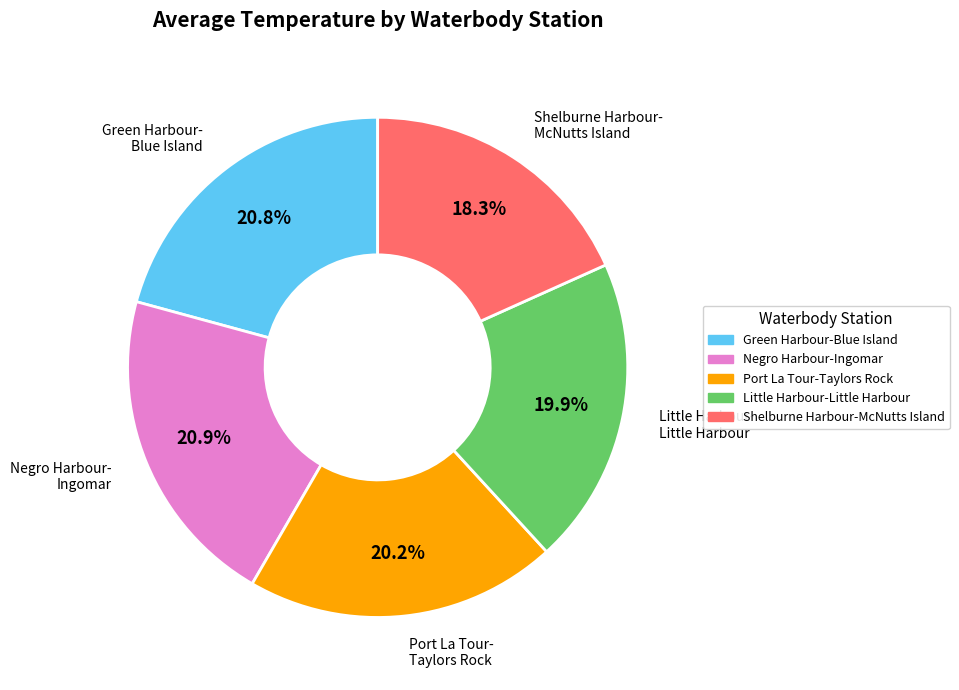

Is Green Harbour-Blue Island the majority of the pie?

No